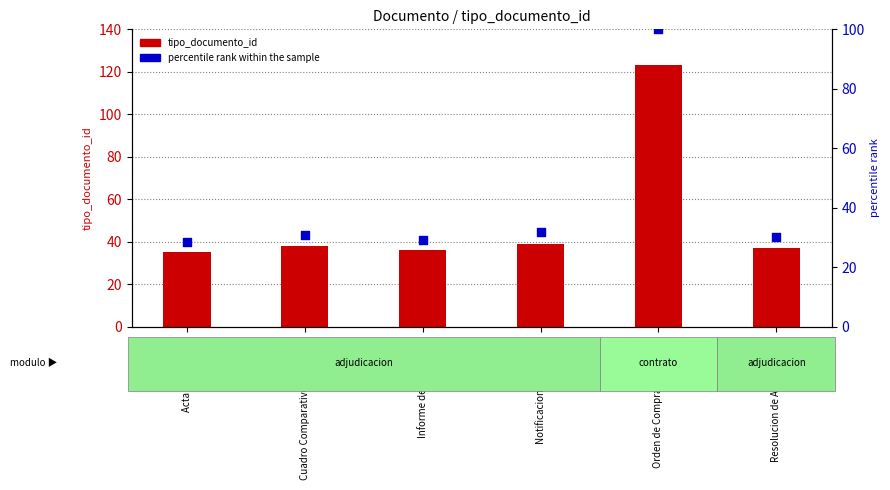

Which series has the largest Y range (max minus min)?

tipo_documento_id